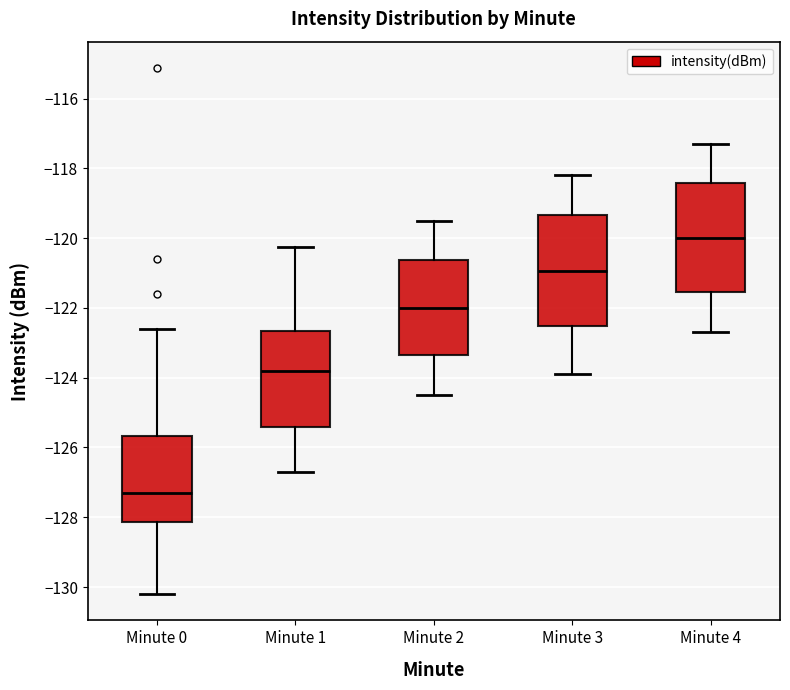

Reading left to right, transcribe this box plot: for each box, give where its median line is, the range the box spans, and where its two whiskers end, as read against the y-axis. The values are not printed on the chart, so give them approximately, as read against the axis.

Minute 0: median -127.4, box -128.2 to -125.6, whiskers -130.2 to -122.6
Minute 1: median -123.8, box -125.4 to -122.6, whiskers -126.6 to -120.2
Minute 2: median -122.0, box -123.4 to -120.6, whiskers -124.4 to -119.4
Minute 3: median -121.0, box -122.6 to -119.4, whiskers -123.8 to -118.2
Minute 4: median -120.0, box -121.6 to -118.4, whiskers -122.6 to -117.2